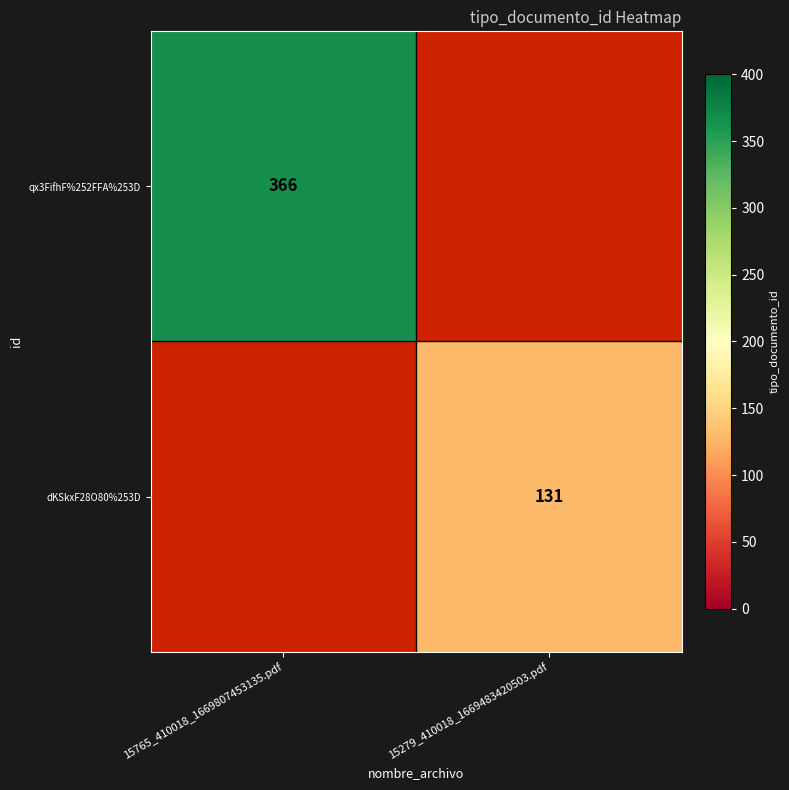

True or false: qx3FifhF%252FFA%253D has a value of 514 at 15765_410018_1669807453135.pdf.

False